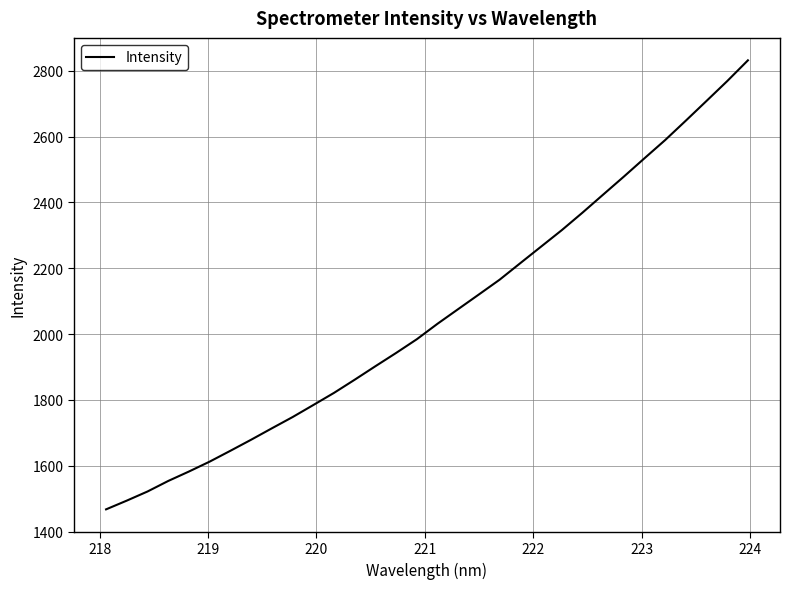

What is the difference between the maximum and minimum values?

1364.1